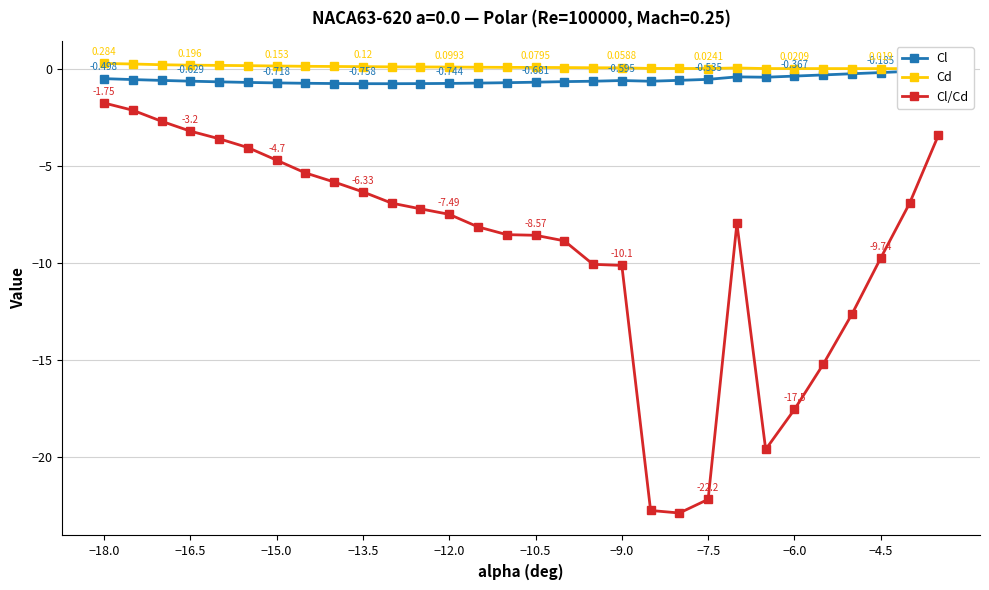

True or false: Cl/Cd has more than 1 interior local peaks.

False